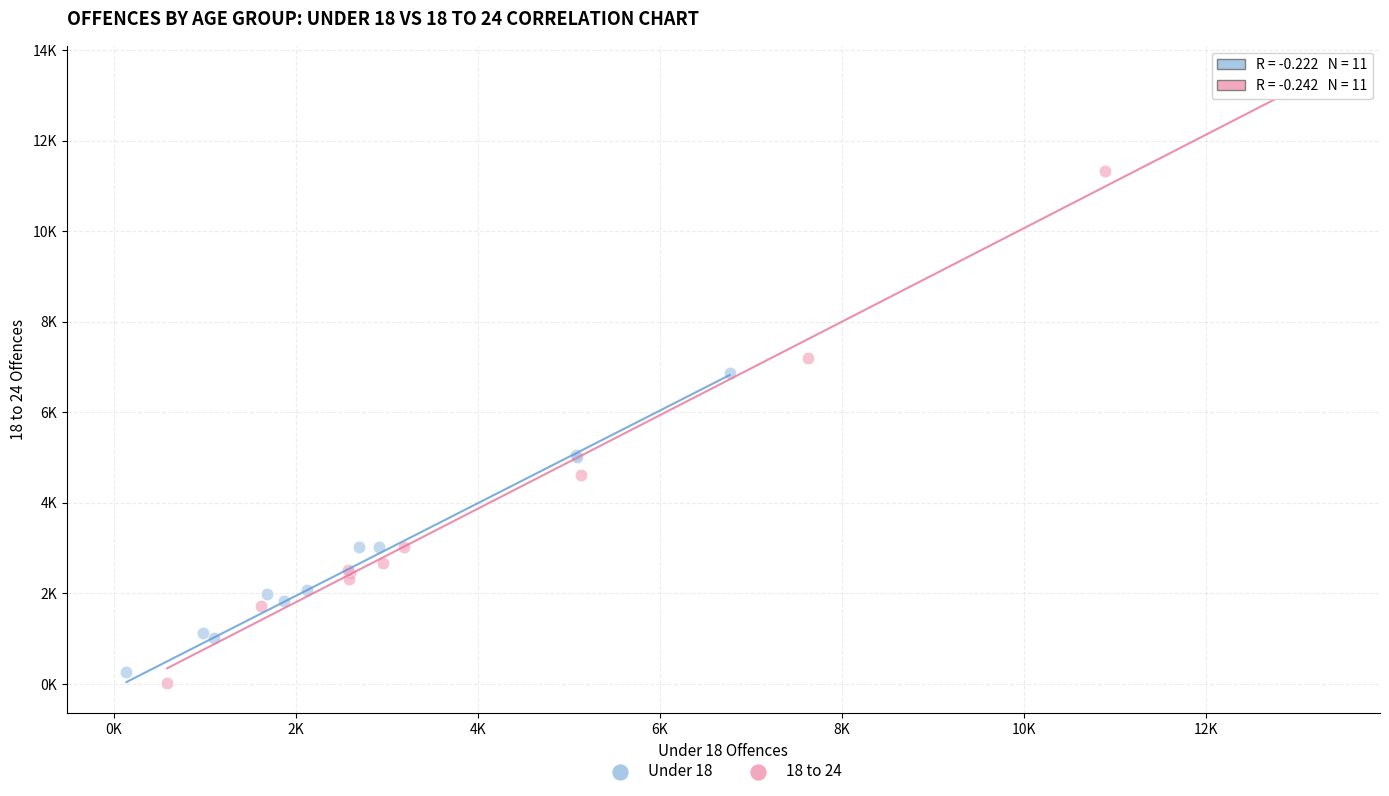

What are all the series names shown in the legend?

Under 18, 18 to 24